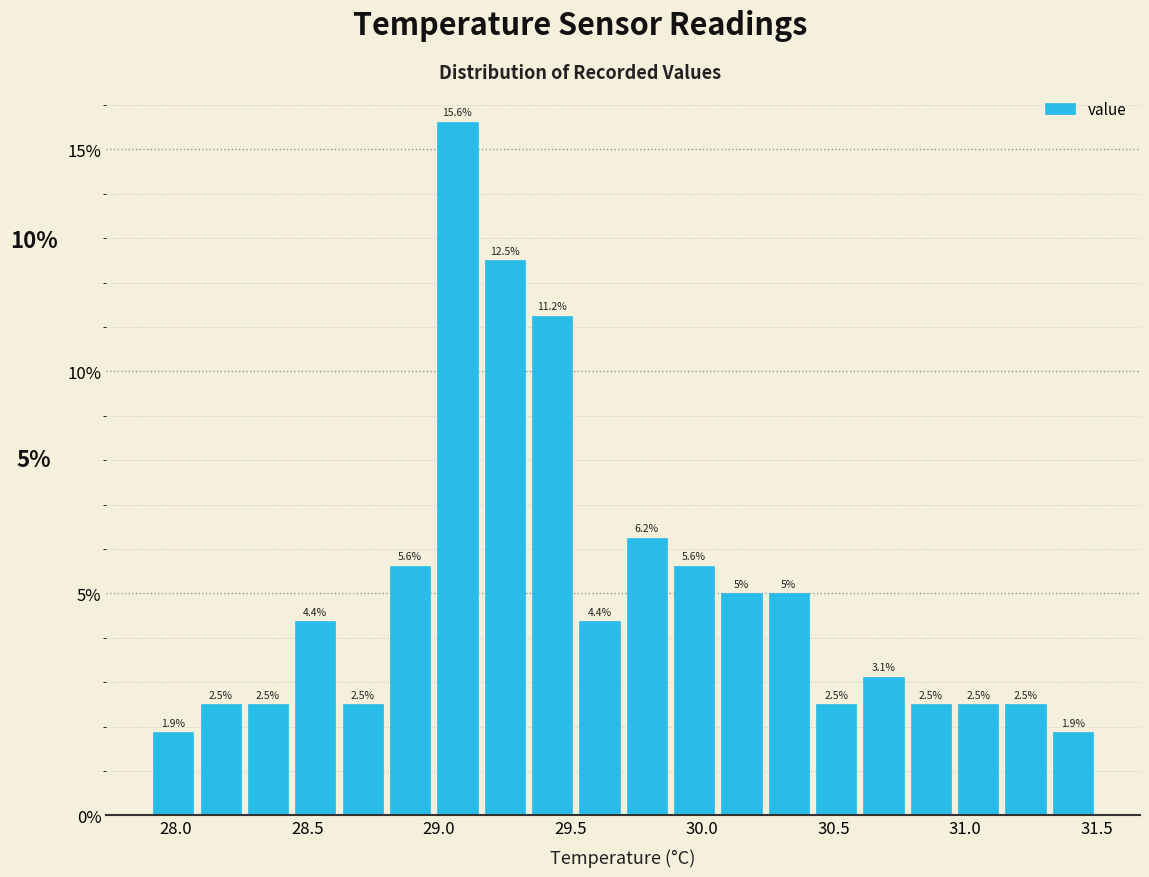

Read against the x-axis, roughly where is the centre of the tallest bar?

29.05